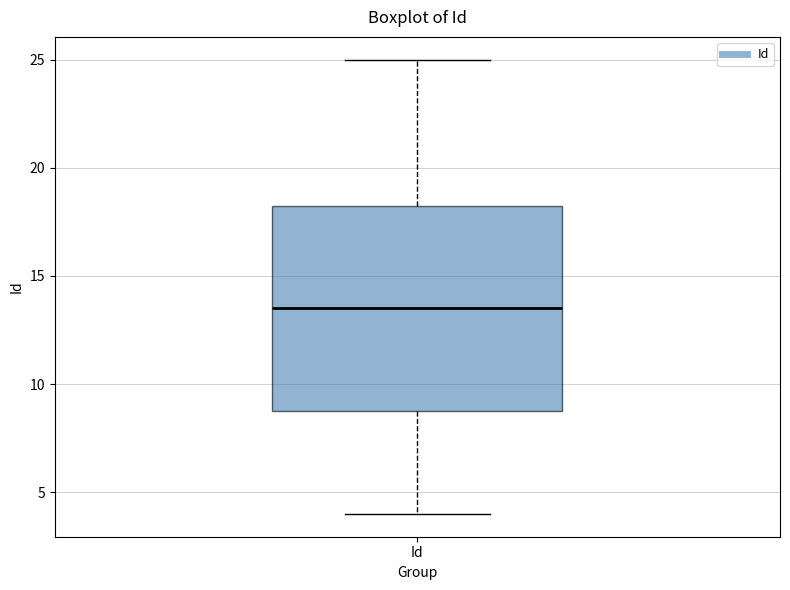

Transcribe this box plot: give where the median line is, the range the box spans, and where the two whiskers end, as read against the y-axis. The values are not printed on the chart, so give them approximately, as read against the axis.

median 13.5, box 9.0 to 18.5, whiskers 4.0 to 25.0